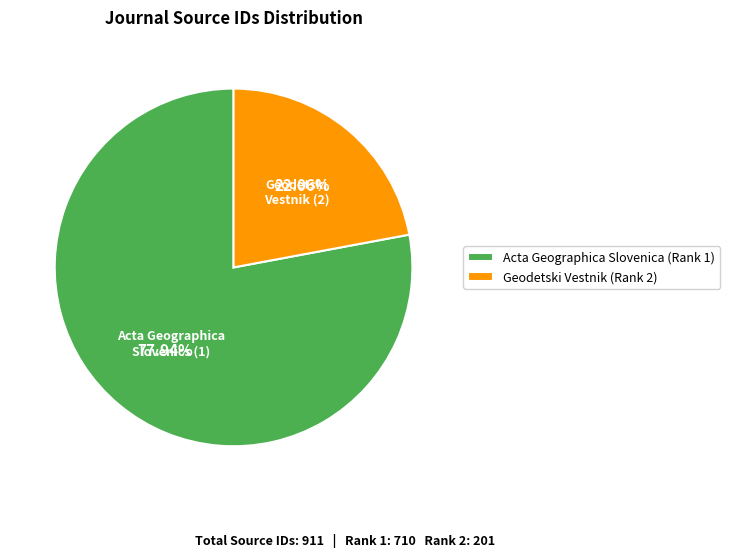

What percentage is the Geodetski Vestnik (Rank 2) slice, to the nearest percent?

22%